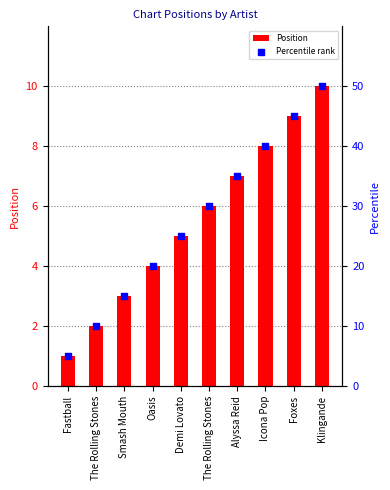

Which series contains the highest Y value?

Position